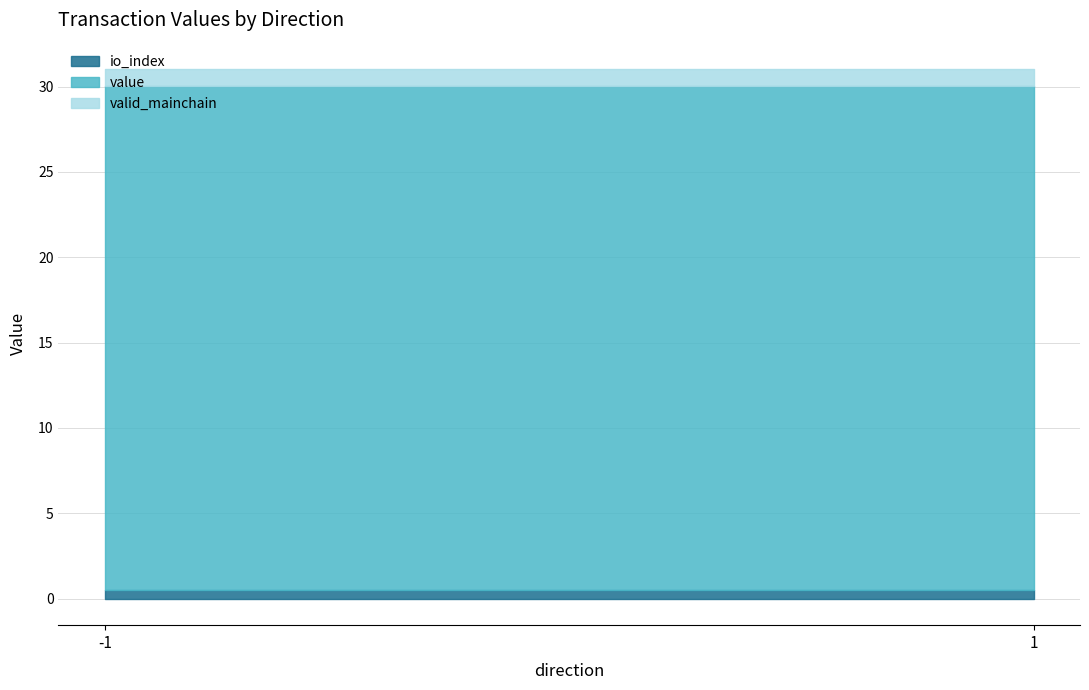

Does the chart have visible grid lines?

Yes